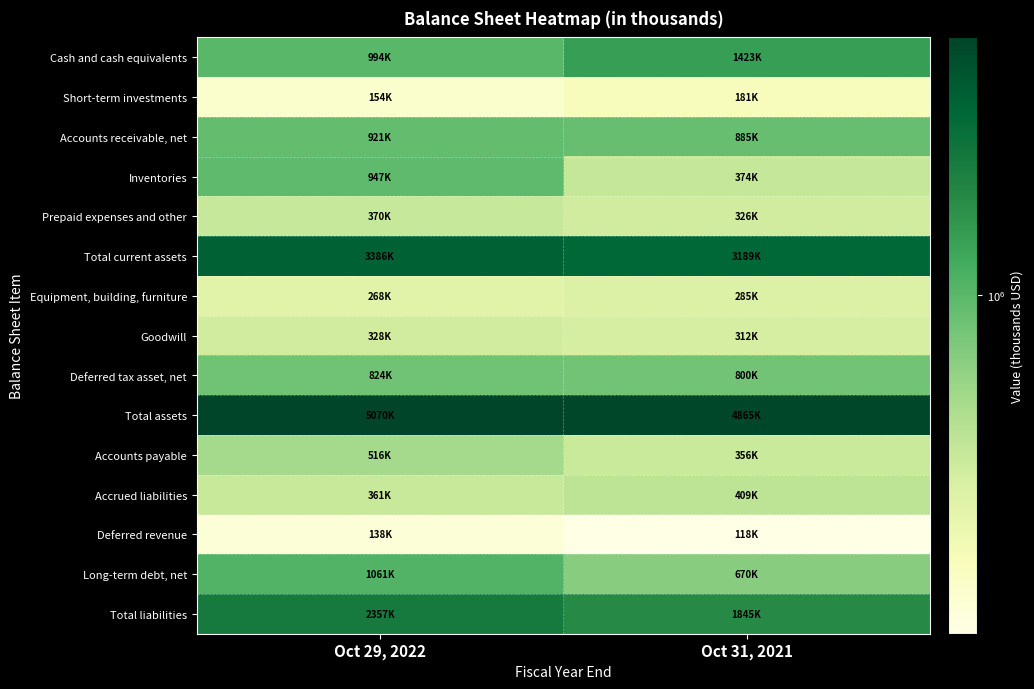

At how many categories does at least one series exceed 1128243?

2